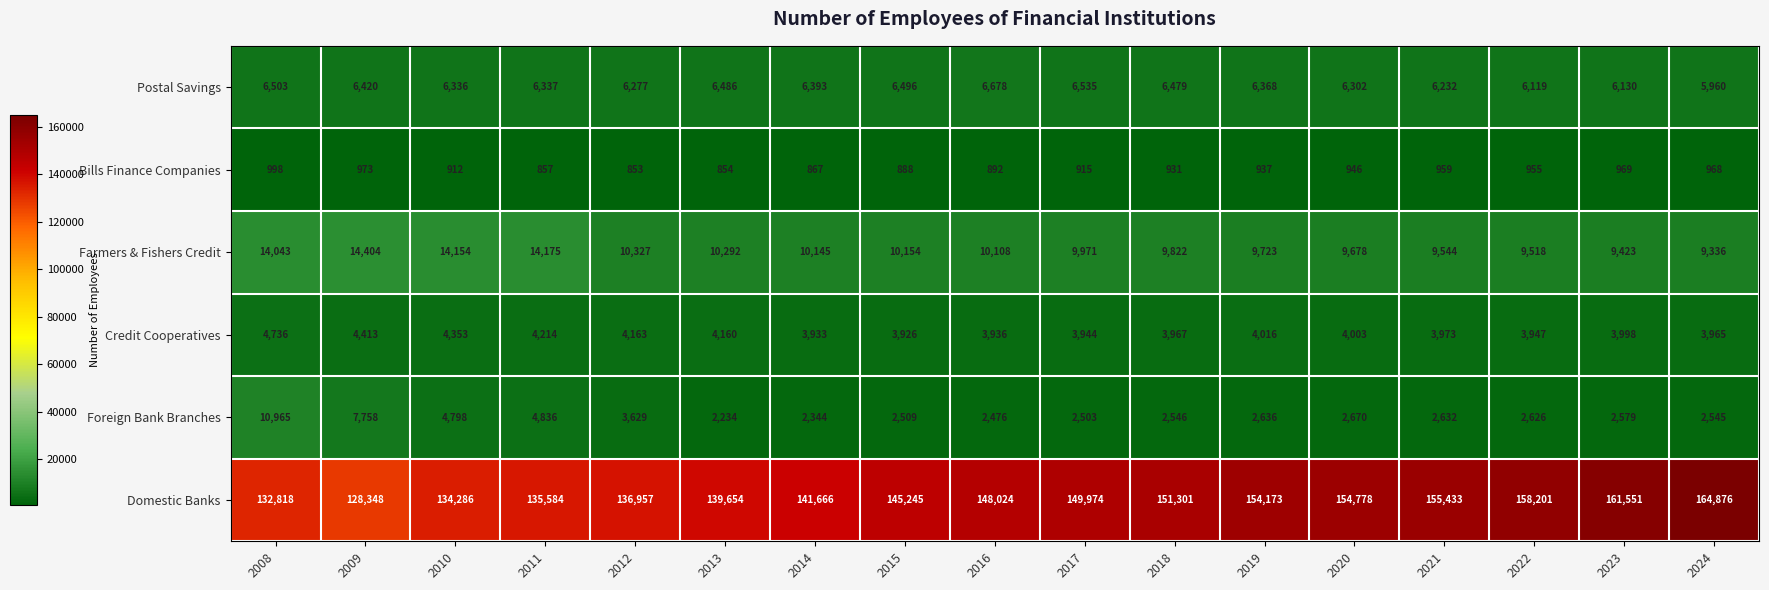

What is the average value of the Bills Finance Companies series?

922